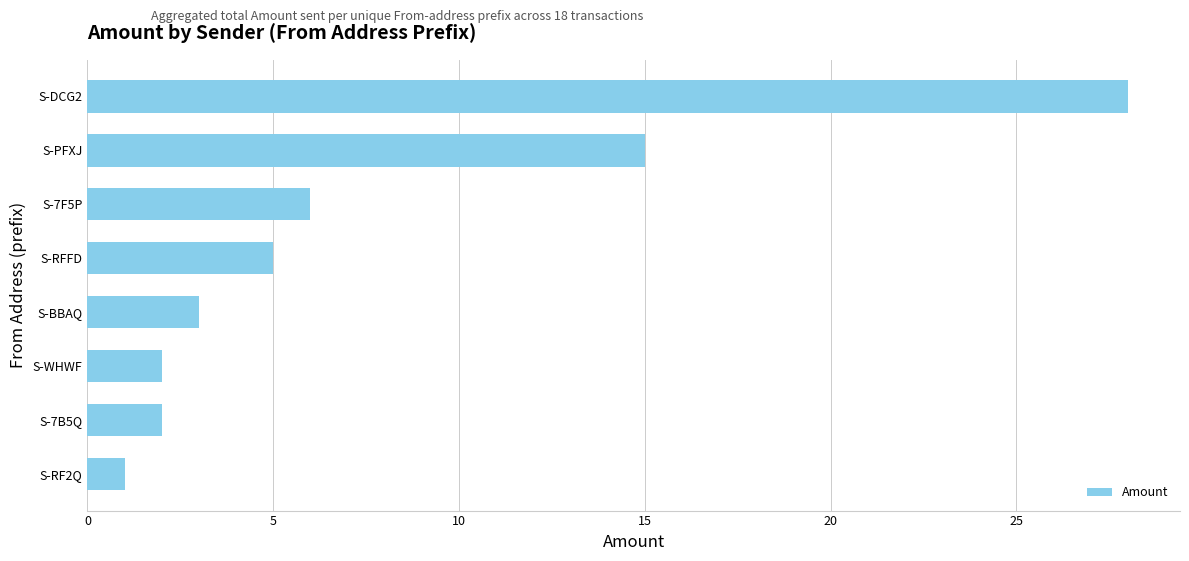

Reading bottom to top, transcribe all the data shown in this chart.

1	2	2	3	5	6	15	28